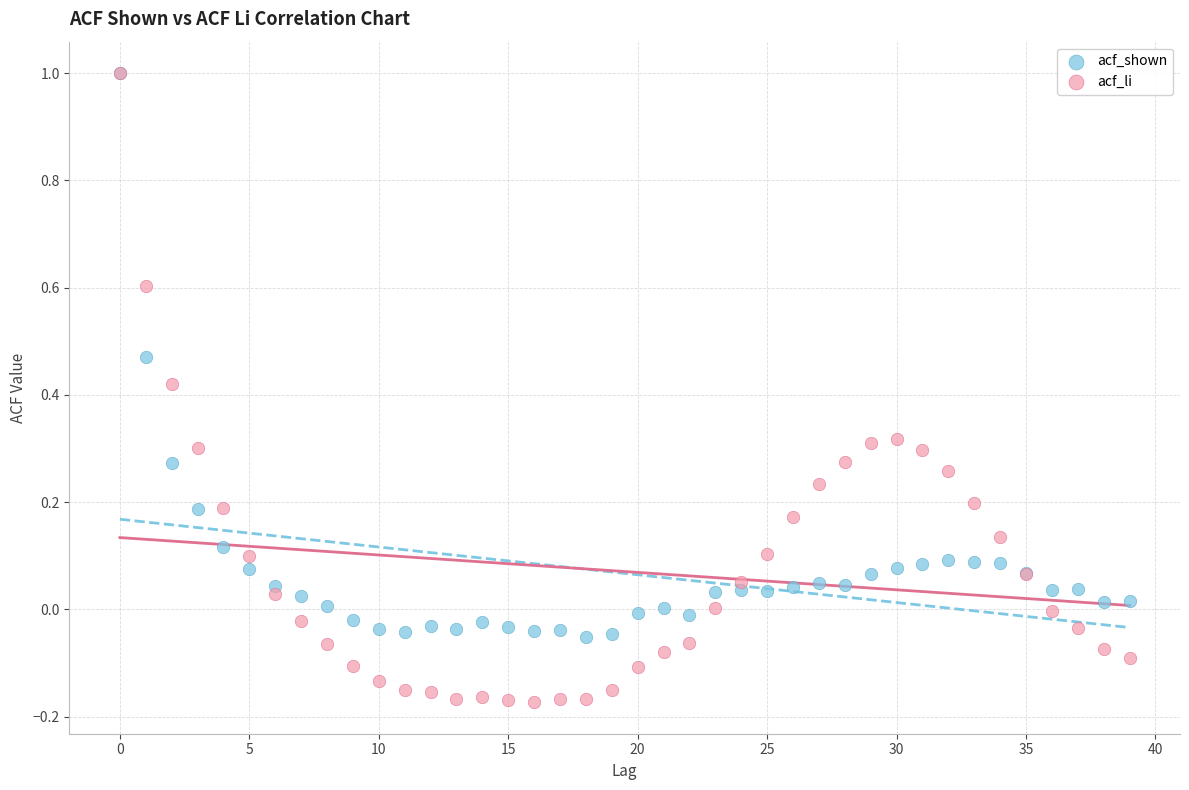

Which series contains the lowest Y value?

acf_li